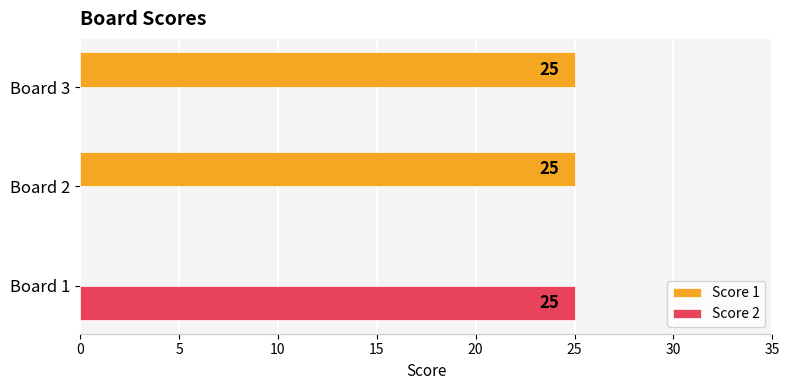

Which series has the largest total across all categories?

Score 1